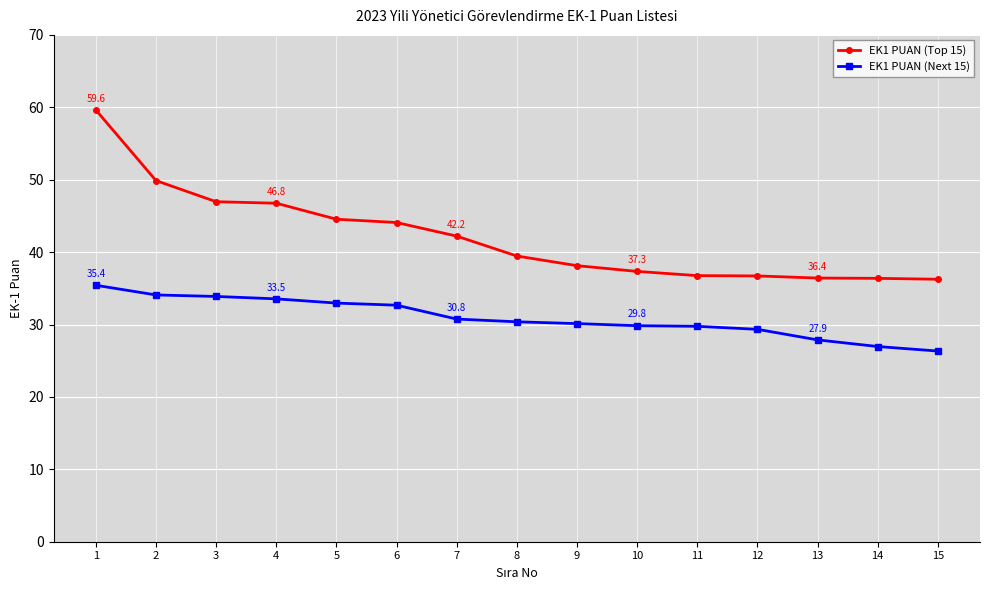

What is the maximum value shown in the chart?

59.6